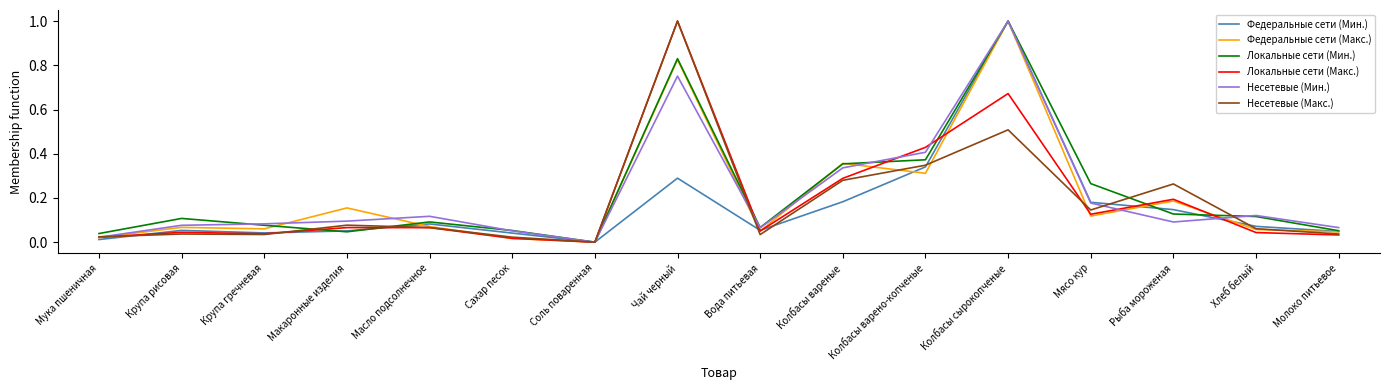

Is it true that Локальные сети (Мин.) equals 0.4 at Колбасы варено-копченые?

True